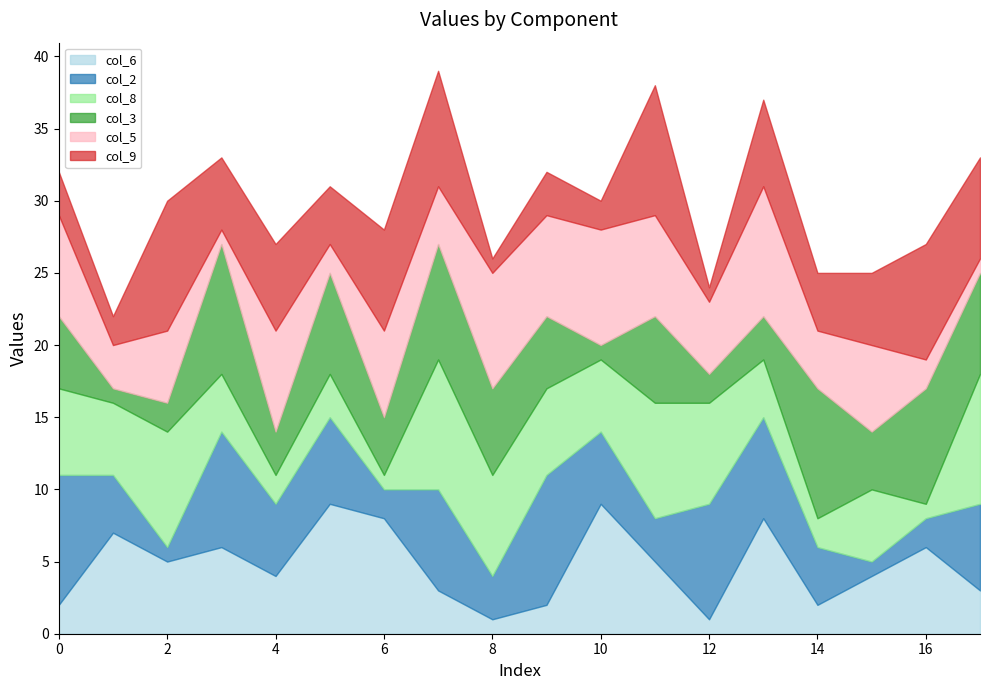

What are all the series names shown in the legend?

col_6, col_2, col_8, col_3, col_5, col_9